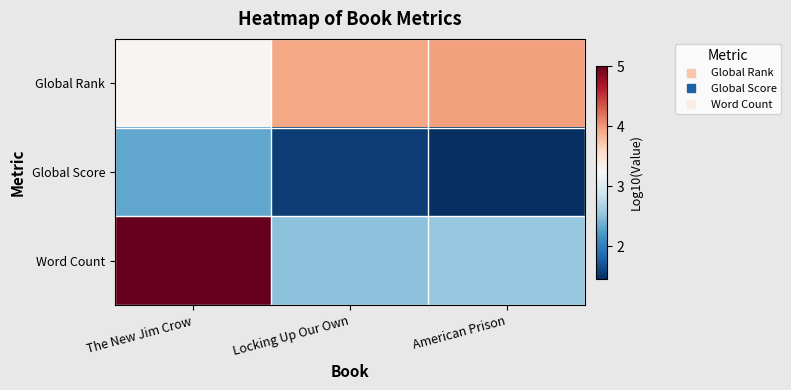

List the series in order of their overall mean, highest first.

Global Rank, Word Count, Global Score